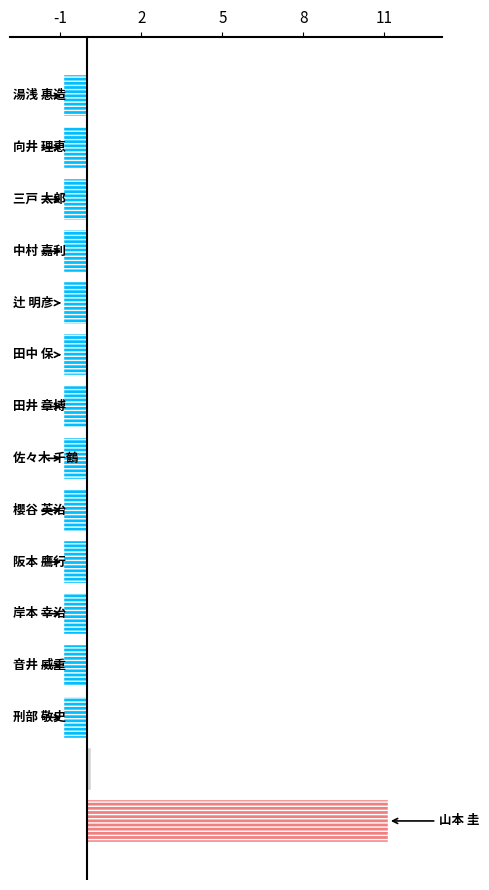

What is the maximum value shown in the chart?

11.1